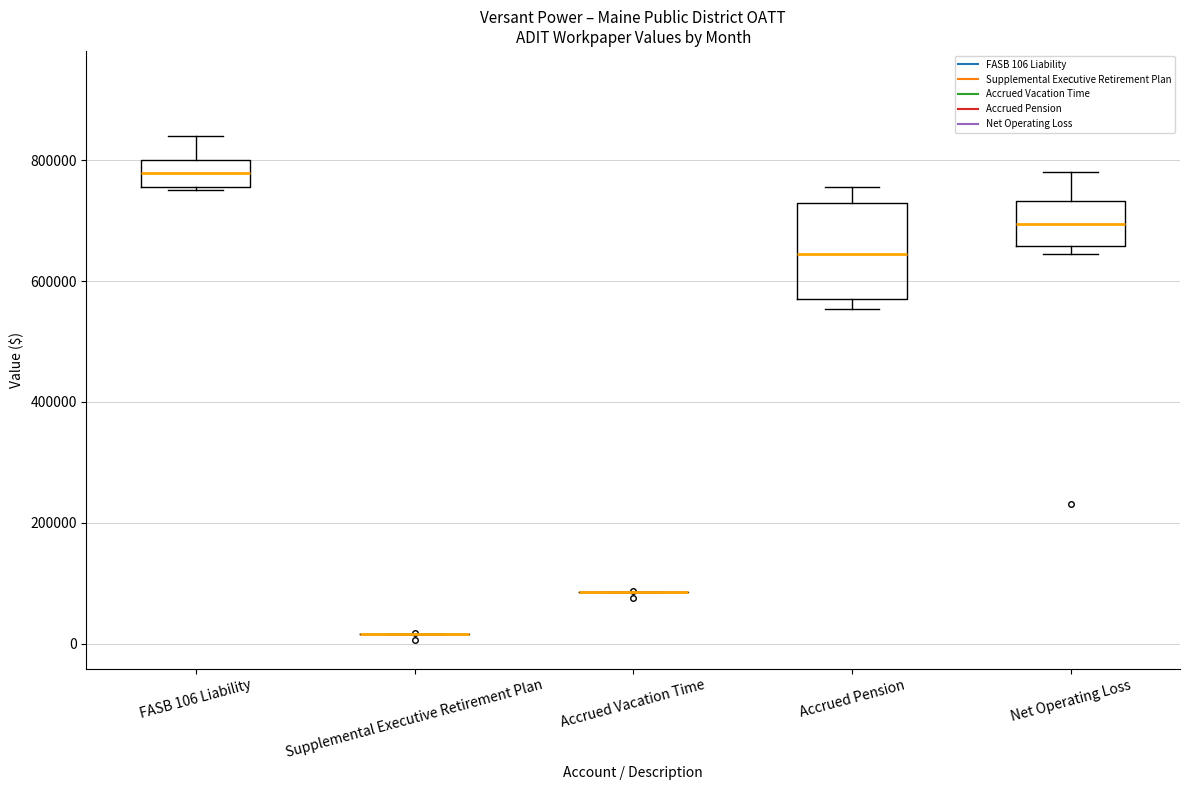

Reading left to right, read every box against the y-axis: the position of its median line, the range the box covers, and the ends of its whiskers. The values are not printed on the chart, so give them approximately, as read against the axis.

FASB 106 Liability: median 780000, box 760000 to 800000, whiskers 740000 to 840000
Supplemental Executive Retirement Plan: box collapsed to a line at 20000, whiskers 20000 to 20000
Accrued Vacation Time: box collapsed to a line at 80000, whiskers 80000 to 80000
Accrued Pension: median 640000, box 580000 to 720000, whiskers 560000 to 760000
Net Operating Loss: median 700000, box 660000 to 740000, whiskers 640000 to 780000